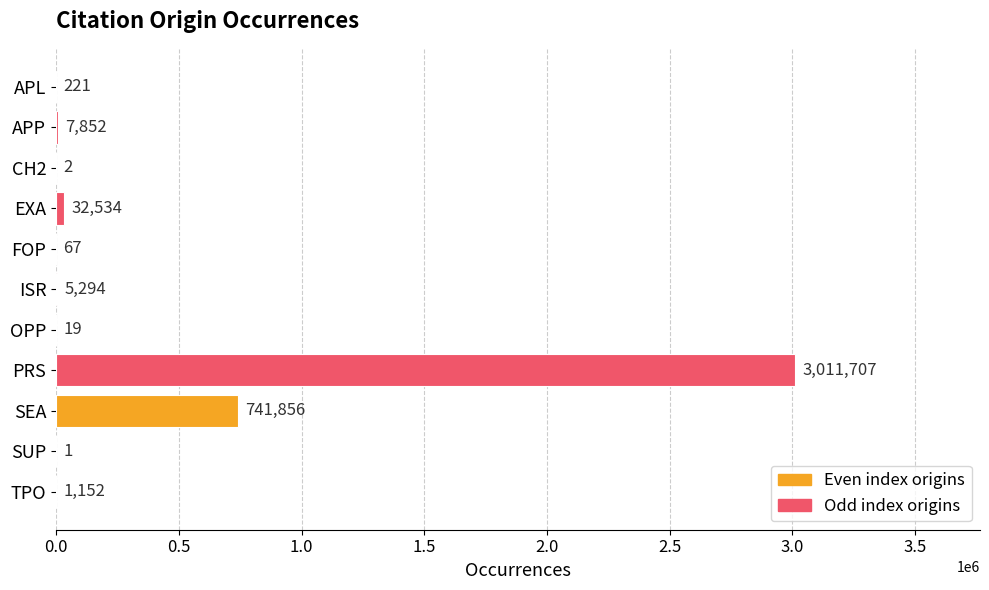

At which label is the value closest to 1505854?

SEA